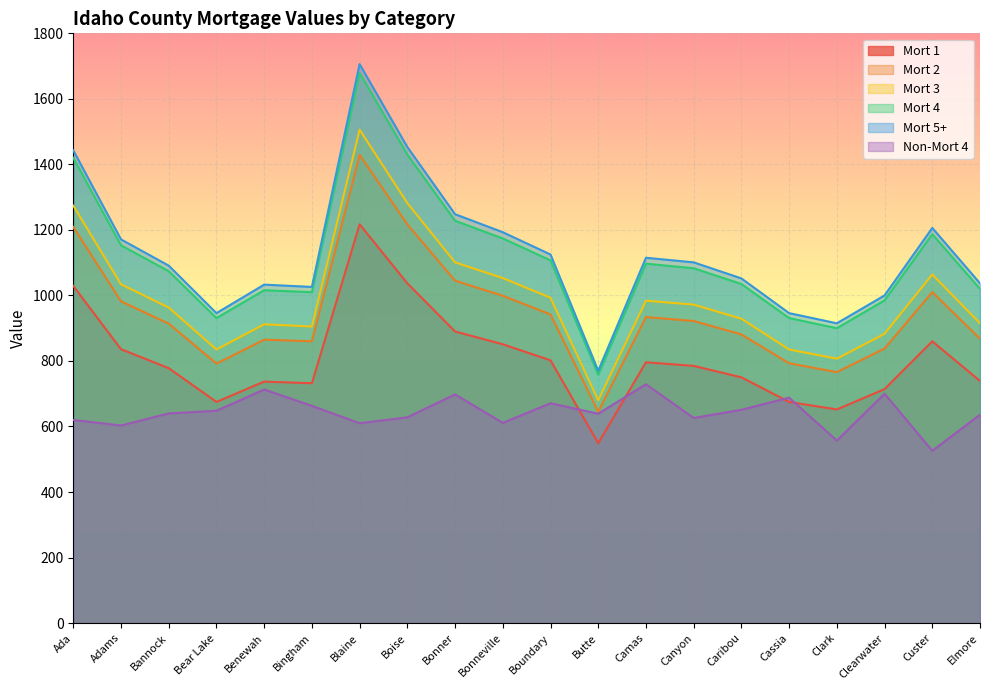

Reading right to left, transcribe all the data shown in this chart.

Mort 1: 739	860	714	652	675	750	785	796	549	802	851	890	1037	1217	732	737	675	778	836	1029
Mort 2: 868	1010	838	766	793	881	922	934	645	942	999	1045	1217	1429	860	865	792	914	982	1209
Mort 3: 915	1064	883	807	835	929	972	984	680	993	1053	1101	1282	1506	905	912	835	963	1034	1274
Mort 4: 1020	1187	985	900	931	1035	1083	1097	758	1107	1174	1228	1430	1679	1010	1016	931	1074	1153	1420
Mort 5+: 1037	1206	1000	915	946	1052	1101	1115	770	1125	1193	1248	1453	1706	1026	1033	946	1091	1171	1443
Non-Mort 4: 636	526	700	557	688	651	626	729	639	671	611	698	628	610	663	713	648	640	603	620